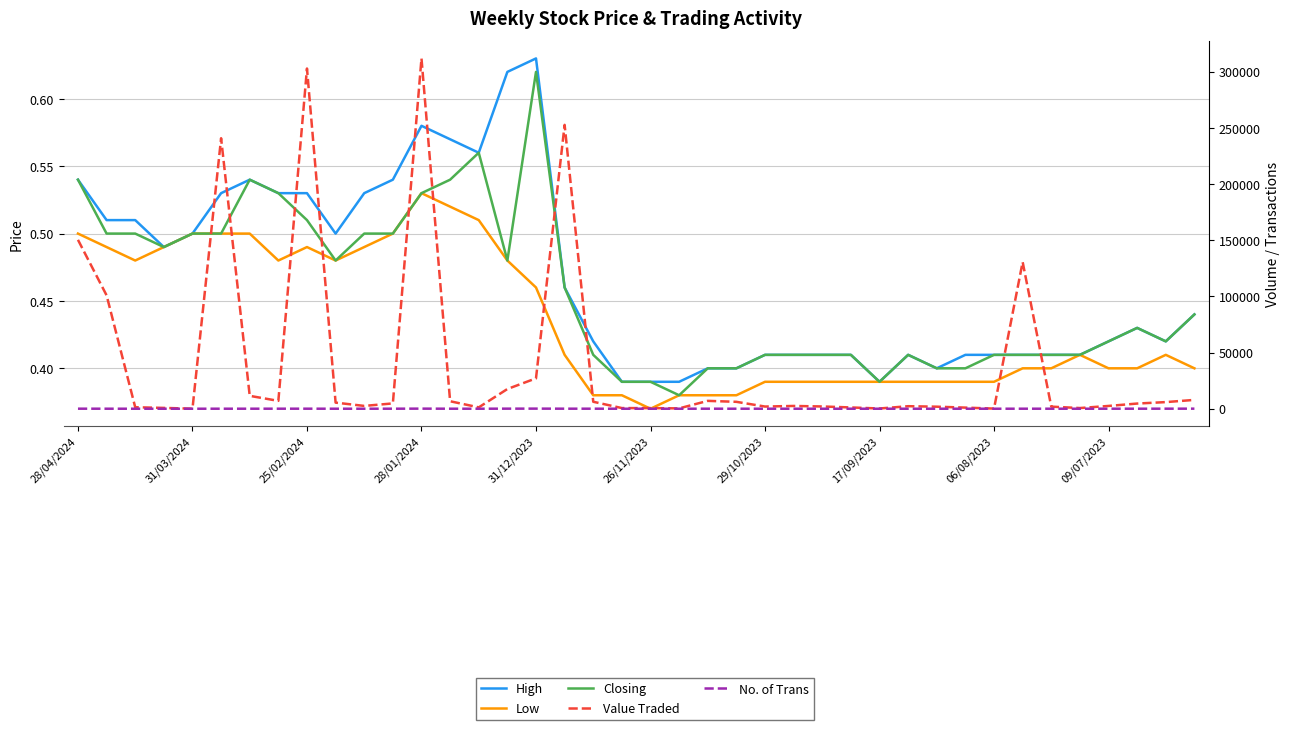

What is the difference between the maximum and minimum values in the No. of Trans series?

95.0